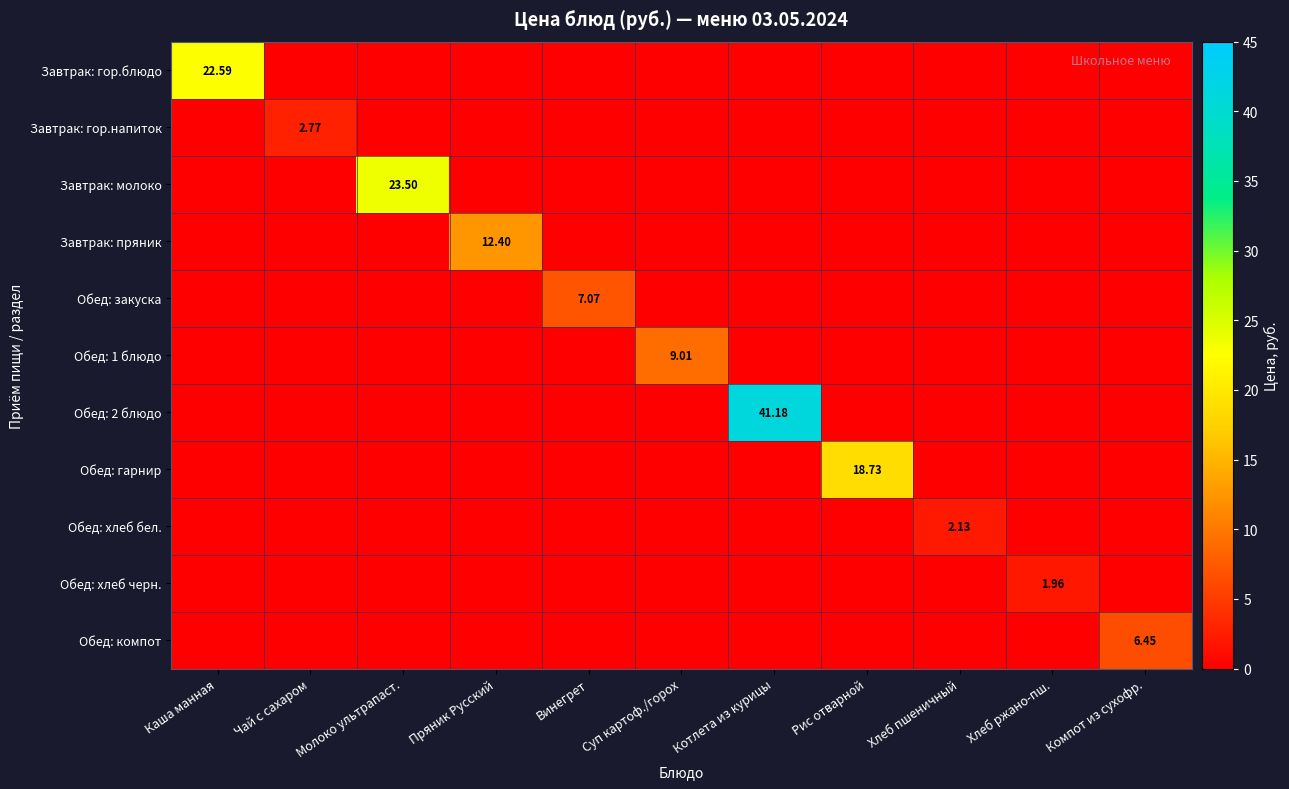

How many categories are shown in the chart?

11